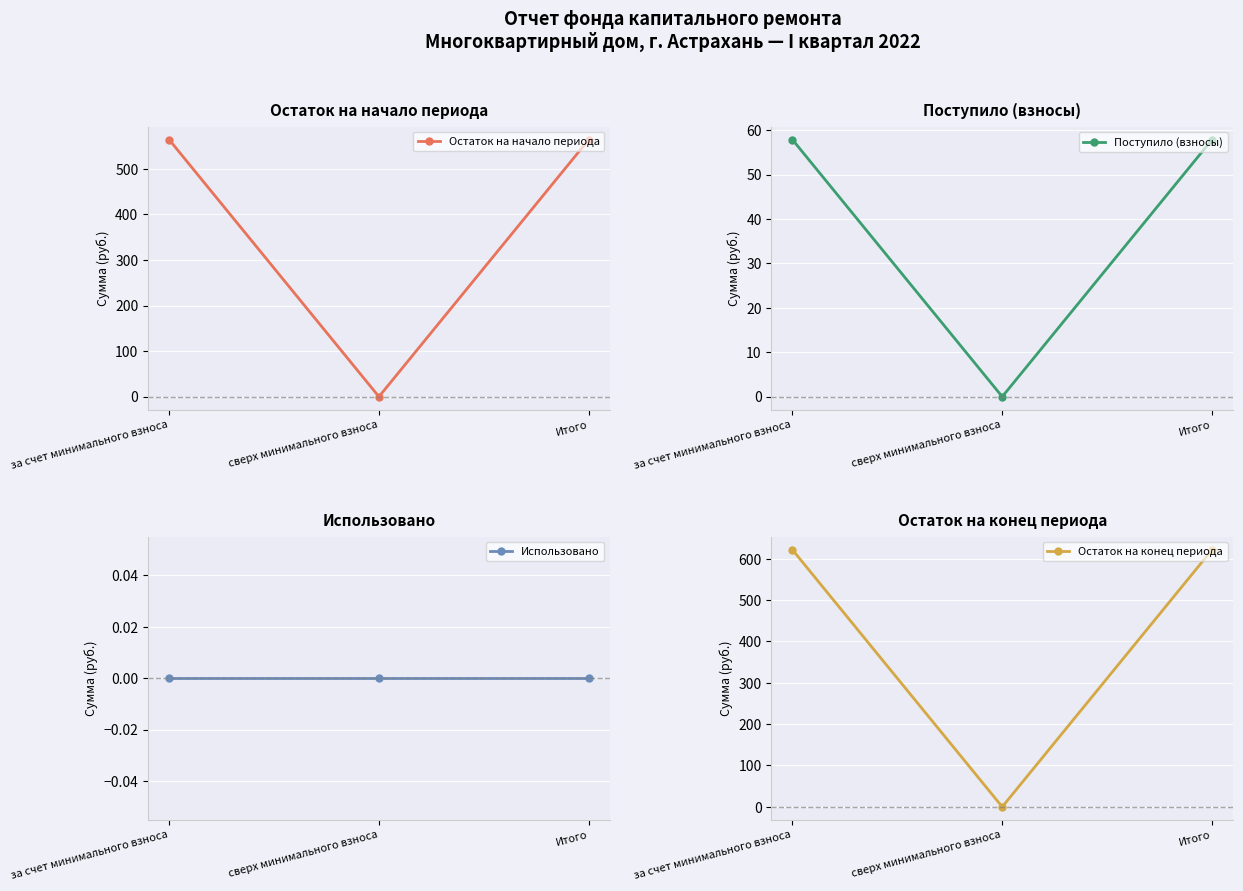

How many lines are shown in the chart?

4